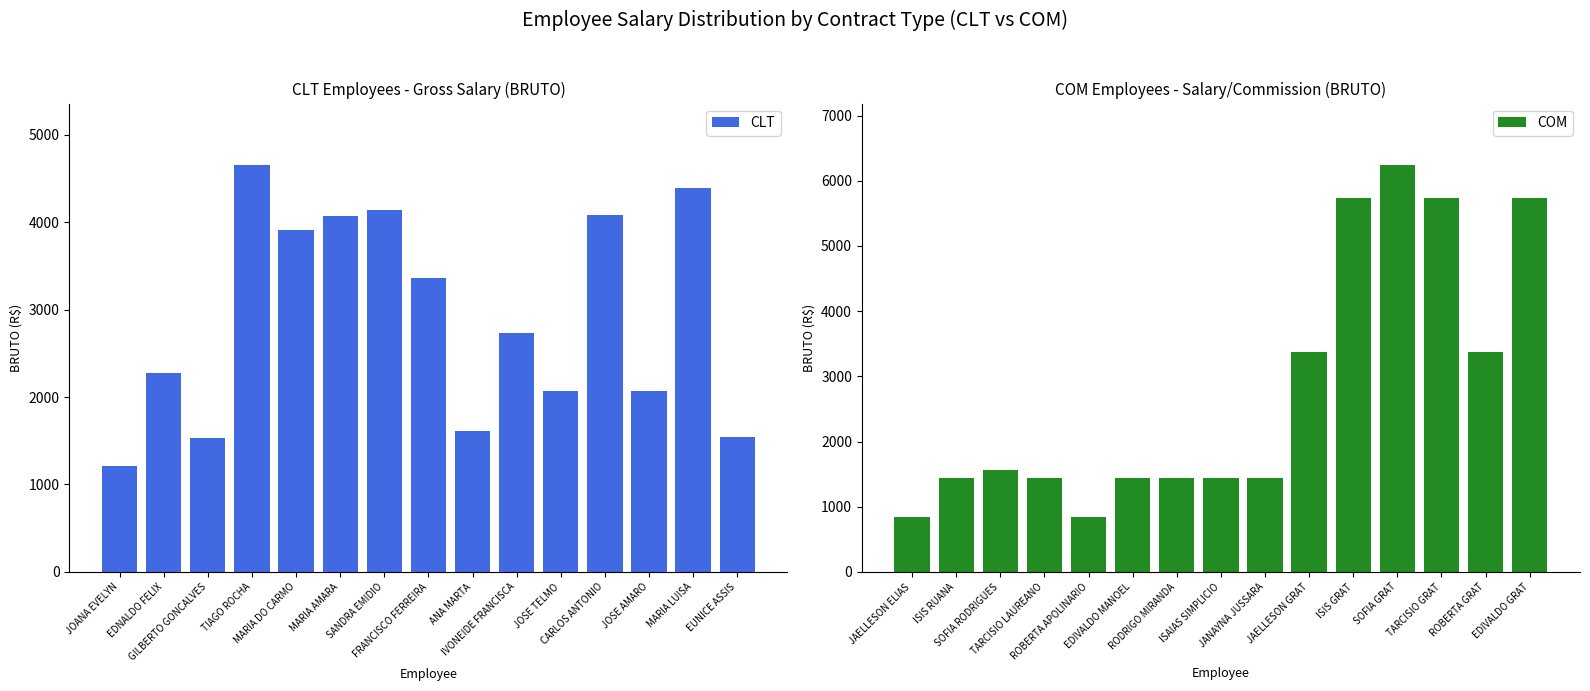

What is the value of the CLT bar at the 6th from the left?

4074.8